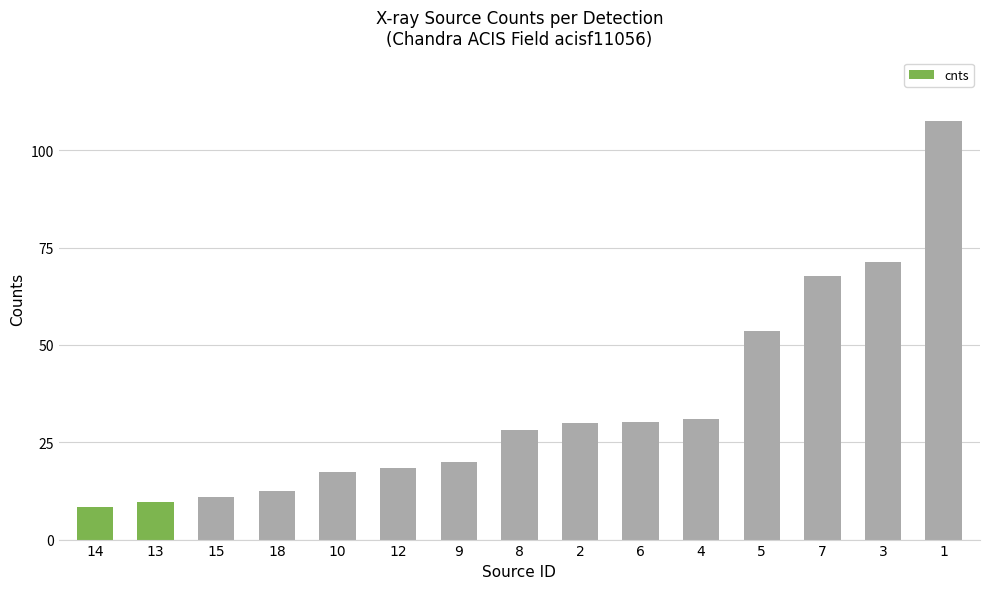

What is the sum of the values at 12 and 14?

26.9